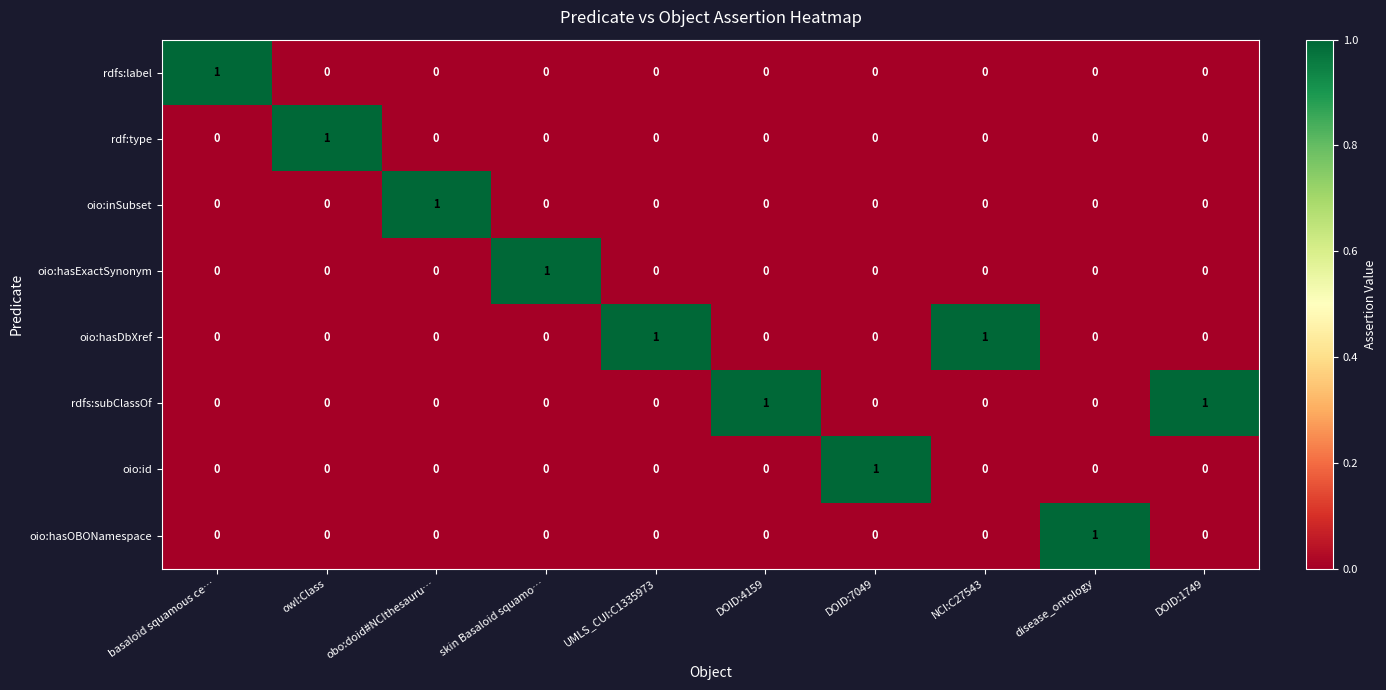

The value of oio:id at NCI:C27543 is 0. True or false?

True